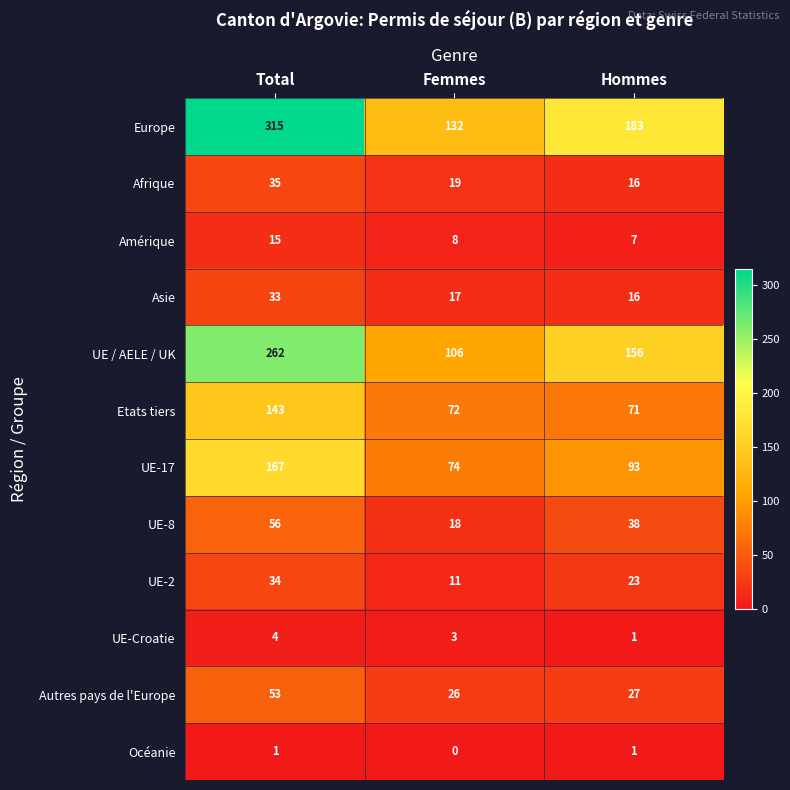

List the series in order of their peak value, lowest first.

Océanie, UE-Croatie, Amérique, Asie, UE-2, Afrique, Autres pays de l'Europe, UE-8, Etats tiers, UE-17, UE / AELE / UK, Europe